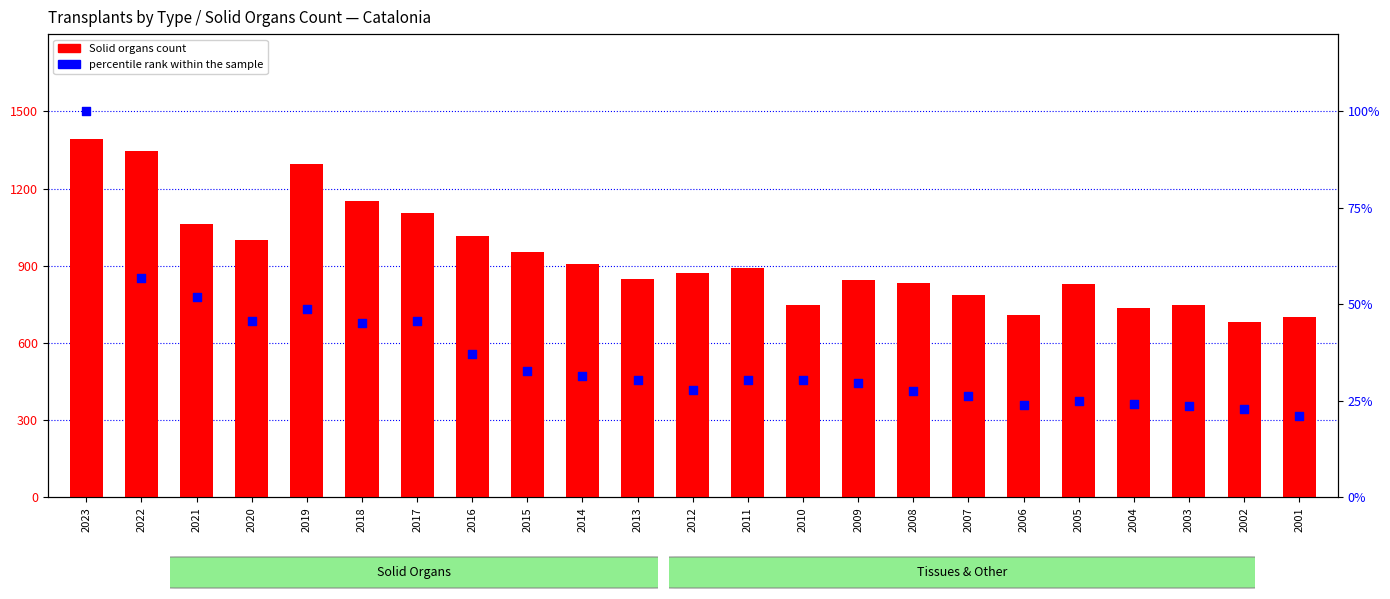

Which series reaches the minimum Y coordinate?

percentile rank within the sample